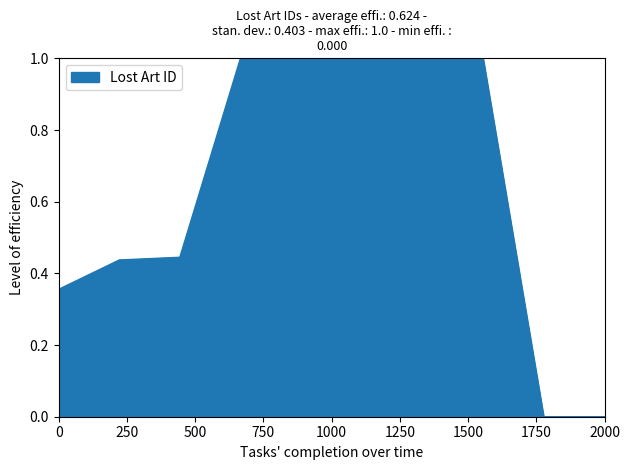

What is the difference between the maximum and minimum values?

1.0